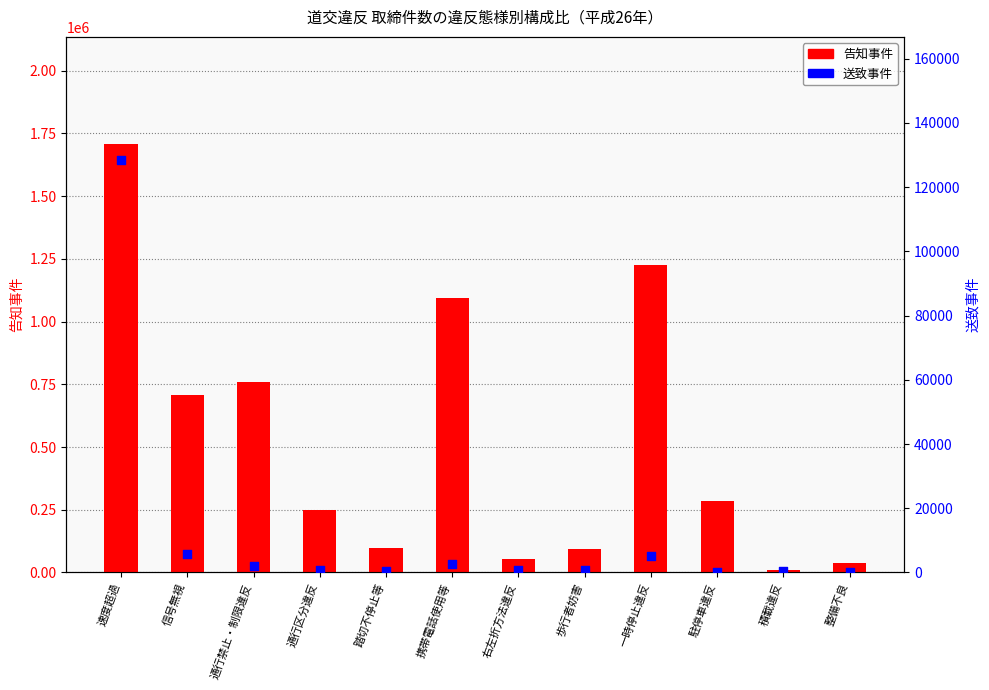

Which series contains the highest Y value?

告知事件